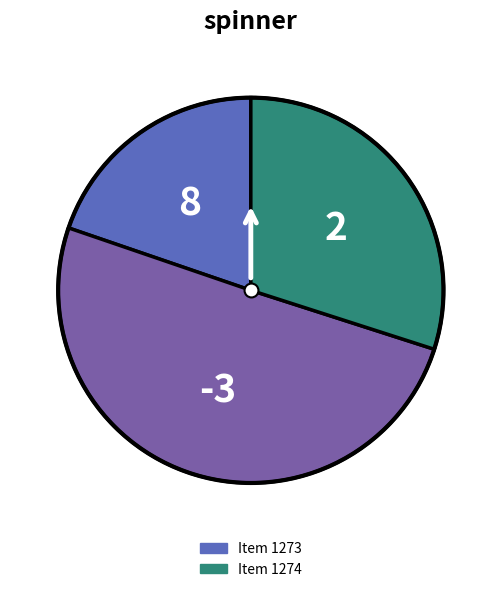

How many segments does this pie chart have?

3